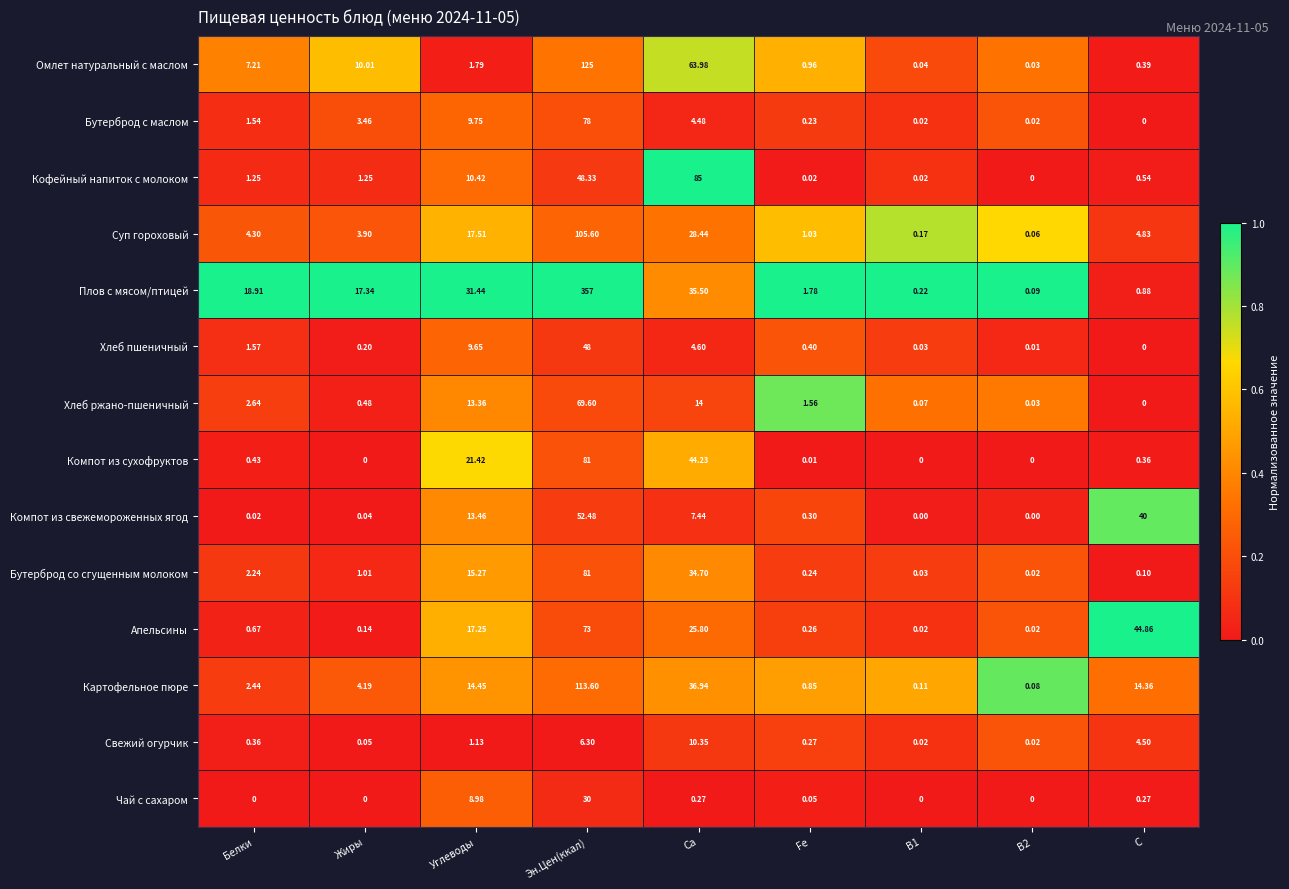

Rank the series at Fe from highest to lowest value.

Плов с мясом/птицей, Хлеб ржано-пшеничный, Суп гороховый, Омлет натуральный с маслом, Картофельное пюре, Хлеб пшеничный, Компот из свежемороженных ягод, Свежий огурчик, Апельсины, Бутерброд со сгущенным молоком, Бутерброд с маслом, Чай с сахаром, Кофейный напиток с молоком, Компот из сухофруктов